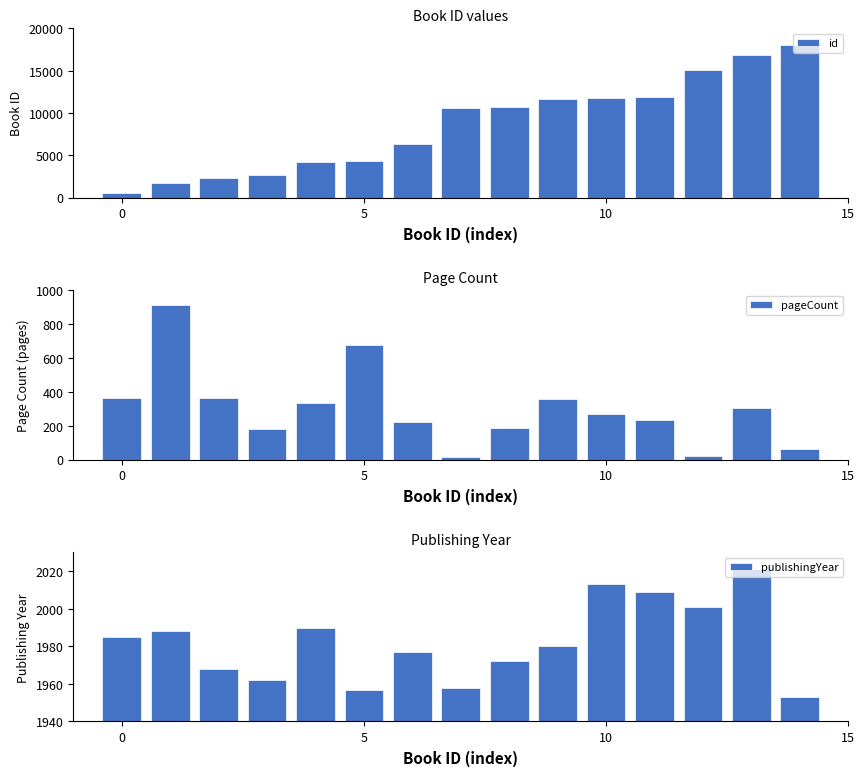

What is the difference between the maximum and minimum values in the id series?

17563